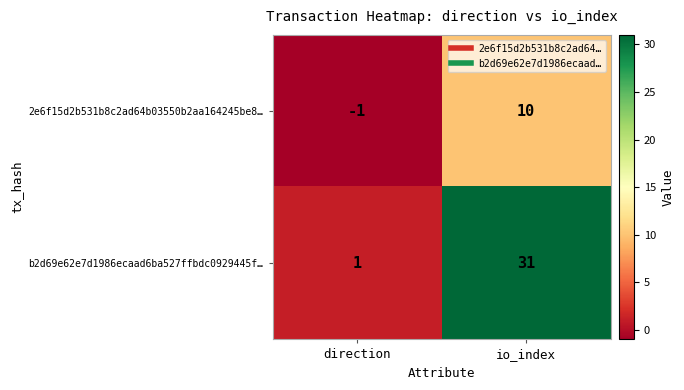

At which category does the chart reach its peak across all series?

io_index